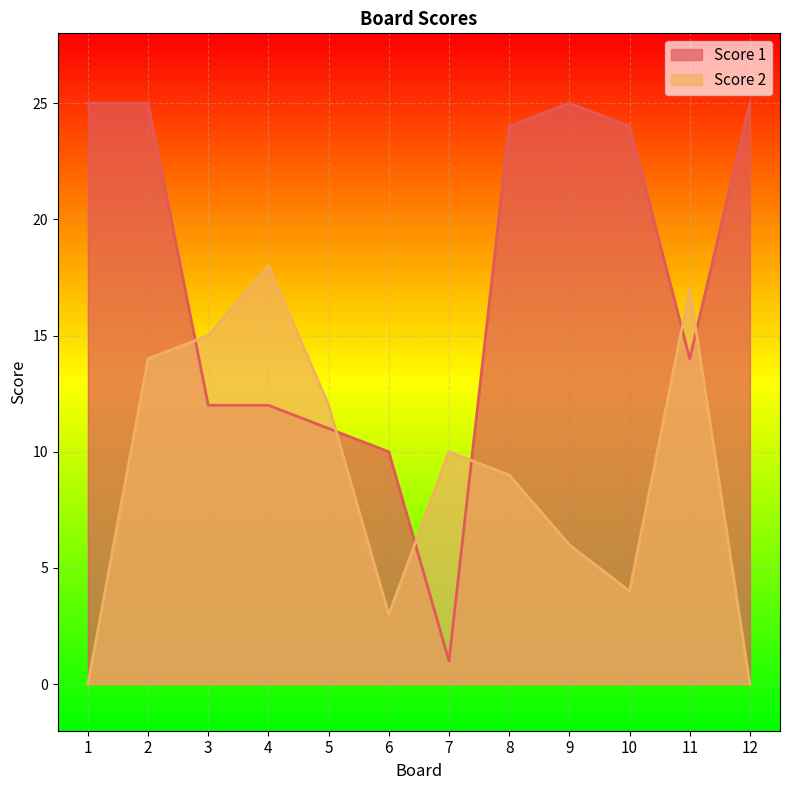

Which series has the largest total across all categories?

Score 1